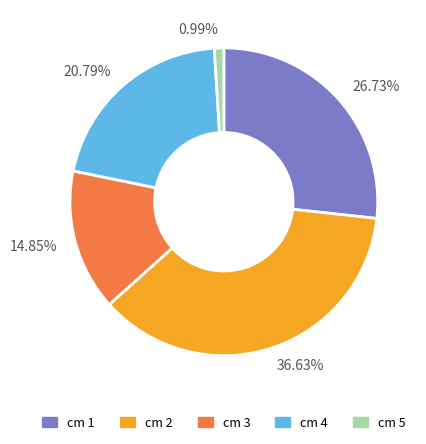

Rank the categories by value from lowest to highest.

0.99%, 14.85%, 20.79%, 26.73%, 36.63%